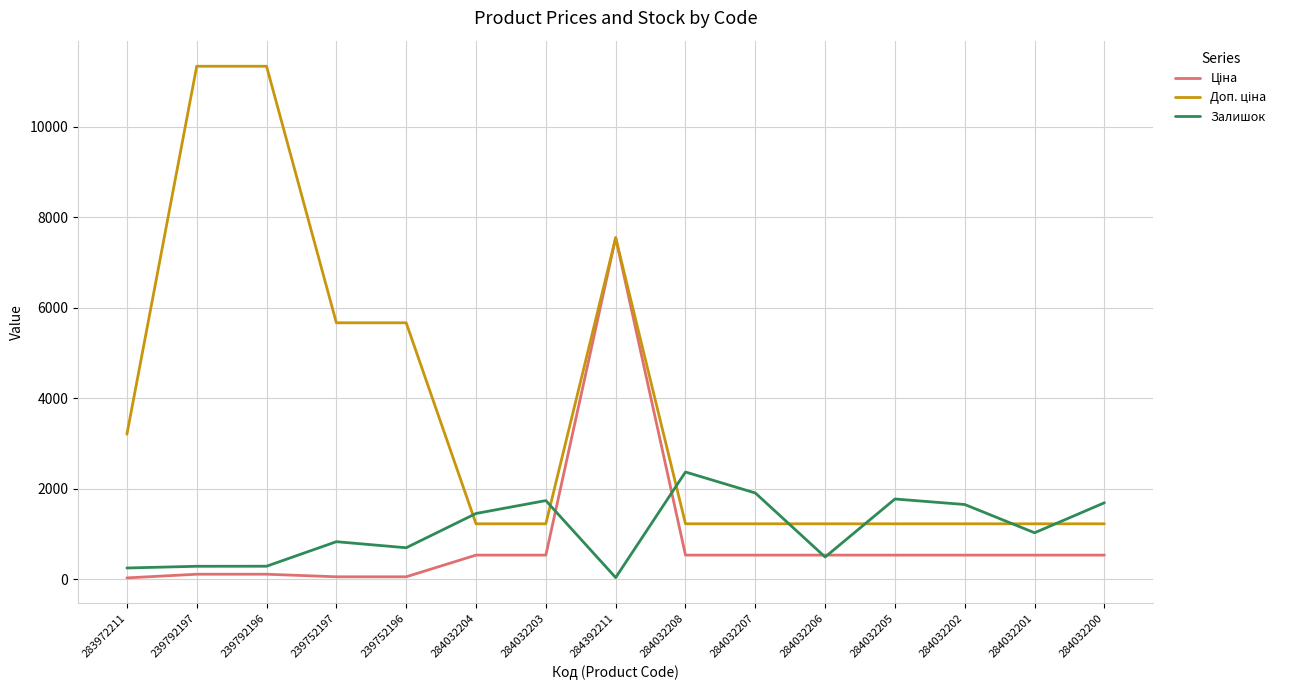

True or false: Залишок has a value of 746.7 at 284032205.

False